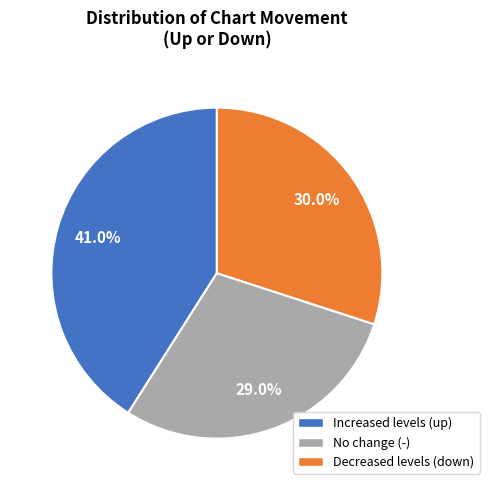

Is there any slice that represents more than half of the pie?

No